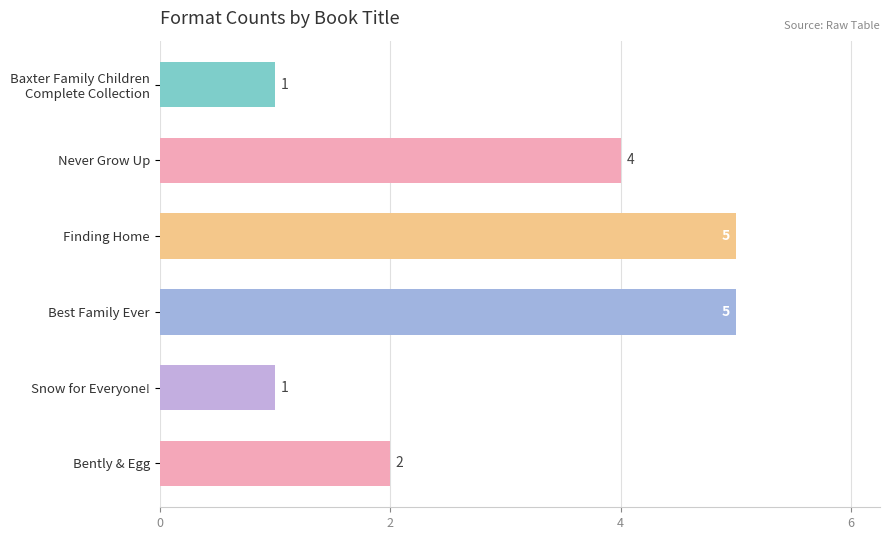

Approximately how many times larger is the value at Never Grow Up compared to Bently & Egg?

2.0